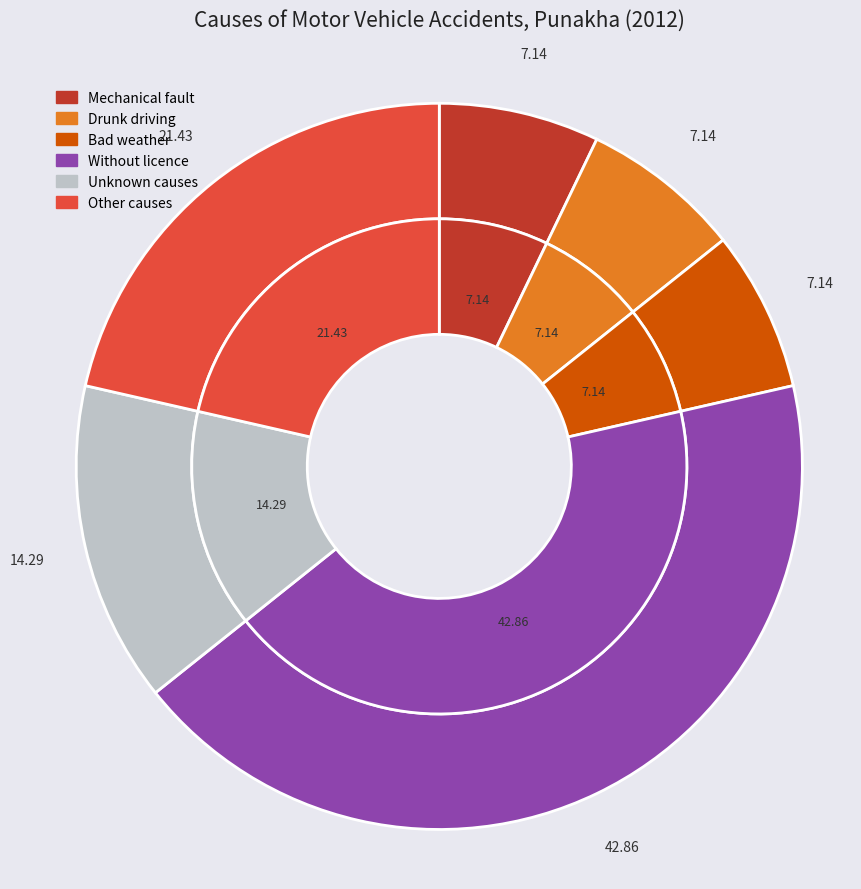

Count the number of slices in the pie.

6